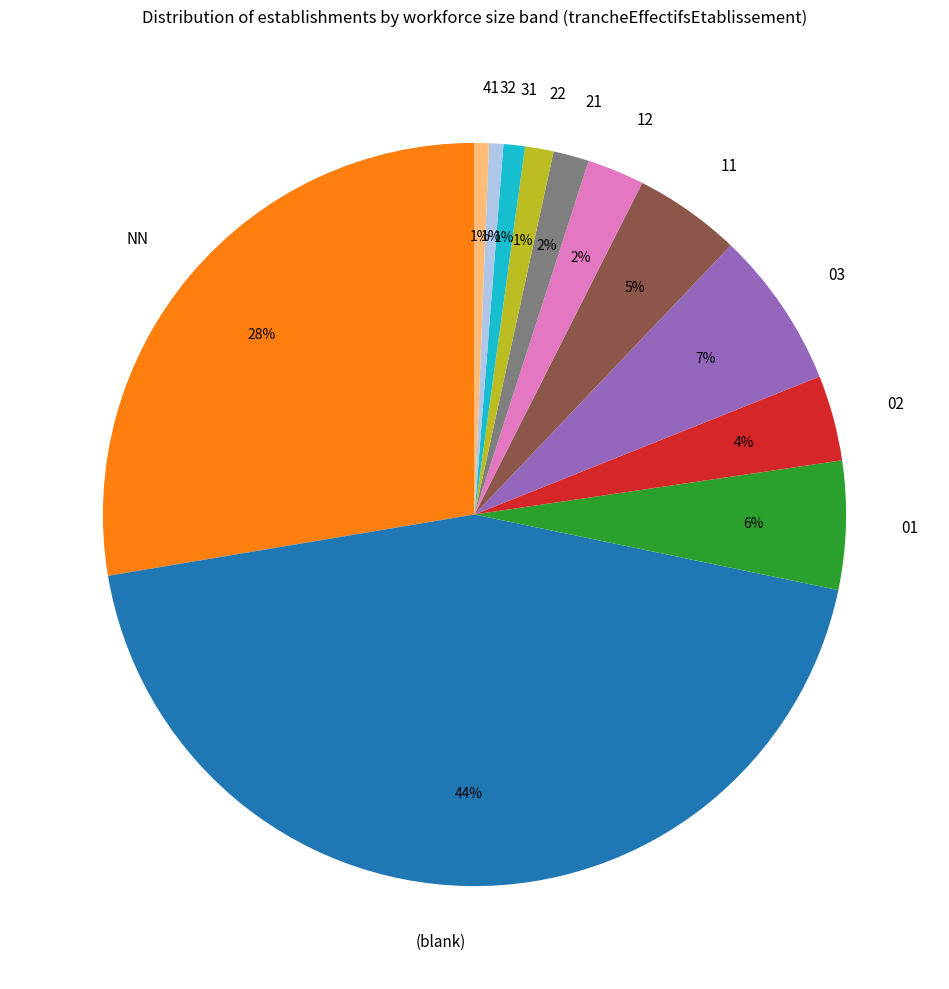

Combined, do 03 and 12 account for over 50%?

No